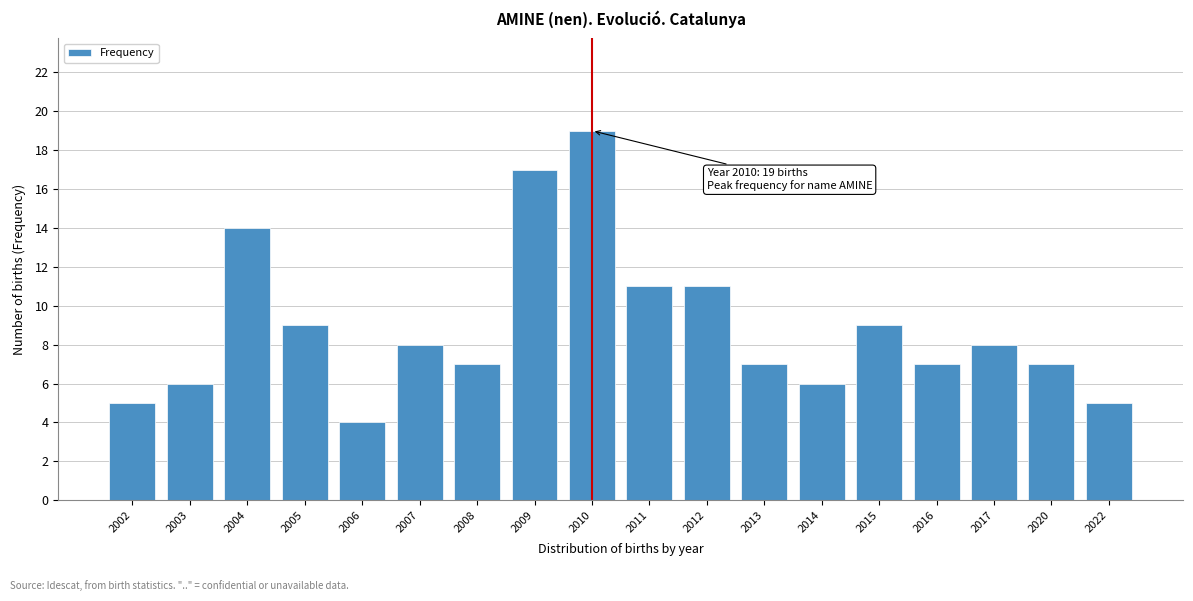

Reading right to left, extract all data points from this chart.

2022=5	2020=7	2017=8	2016=7	2015=9	2014=6	2013=7	2012=11	2011=11	2010=19	2009=17	2008=7	2007=8	2006=4	2005=9	2004=14	2003=6	2002=5